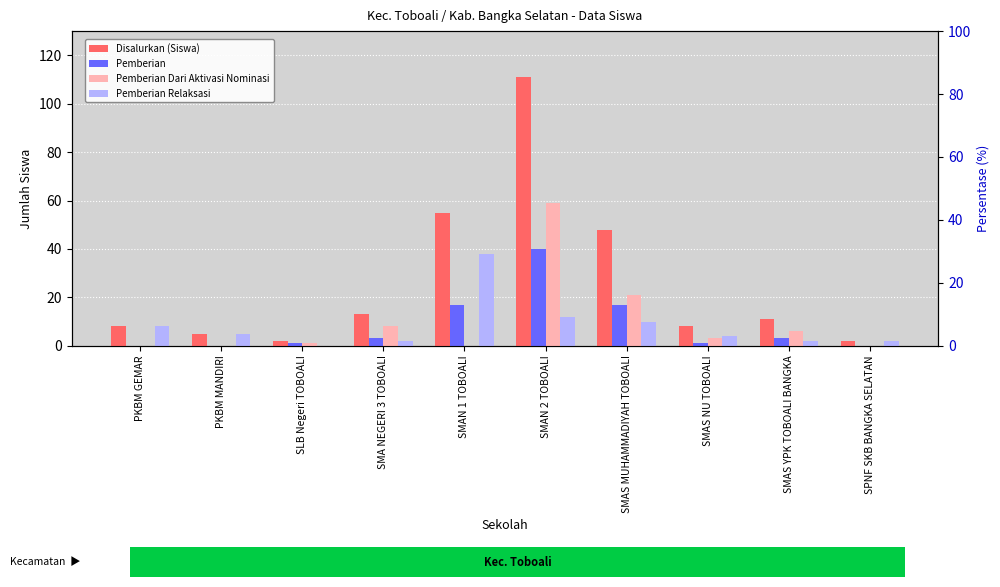

What is the greatest value displayed?

111